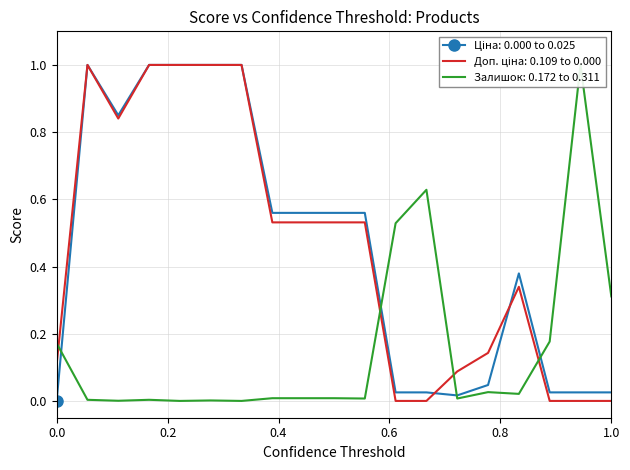

What is the greatest value displayed?

1.0